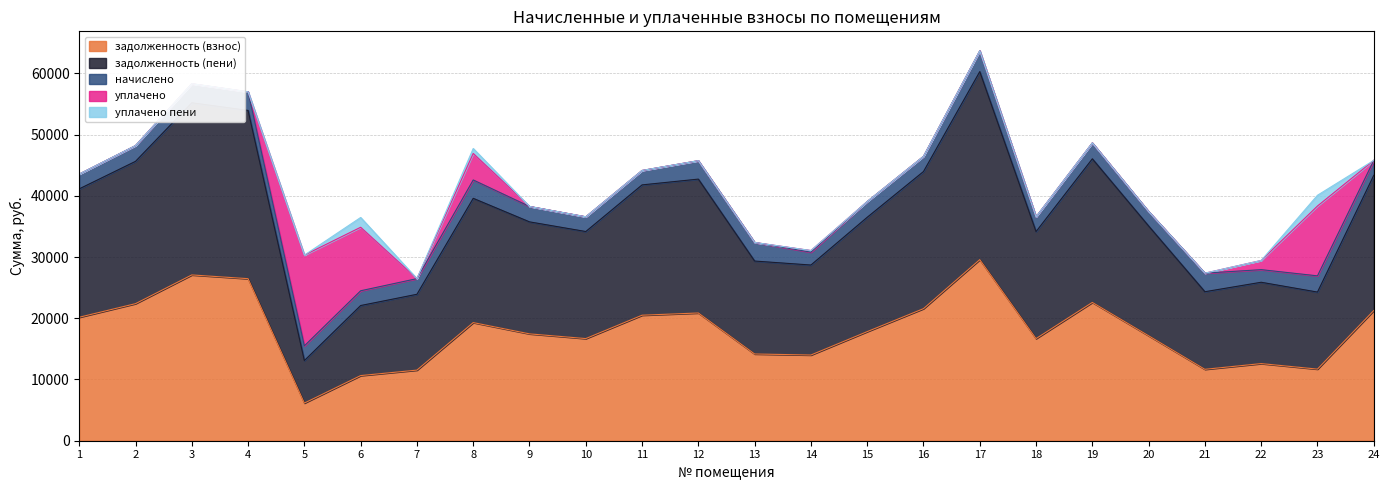

How many interior local valleys does the задолженность (взнос) series have?

6